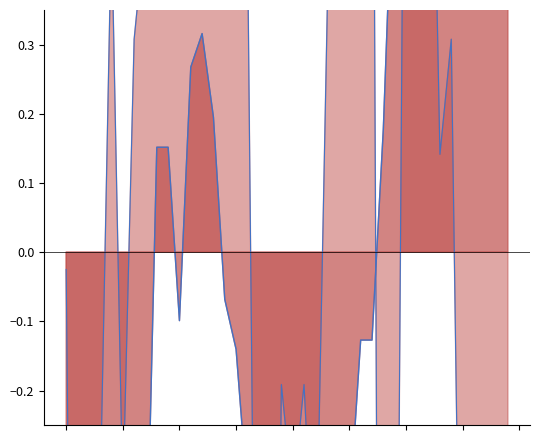

In pressure, how many points are higher than both neighbors (excluding endpoints)?

7